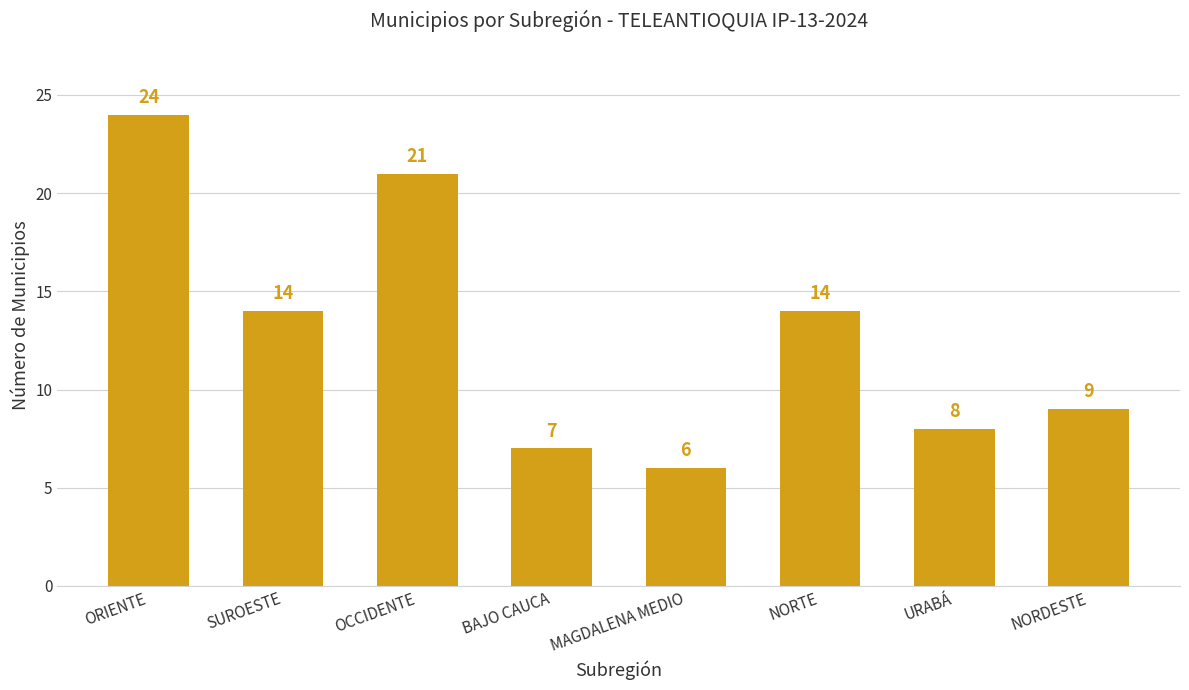

Where does the data first go above 14?

ORIENTE